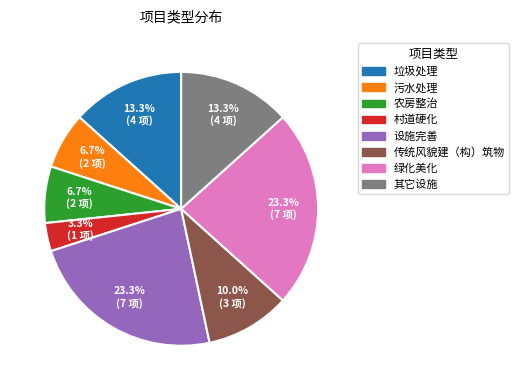

Which has a higher value, 农房整治 or 村道硬化?

农房整治